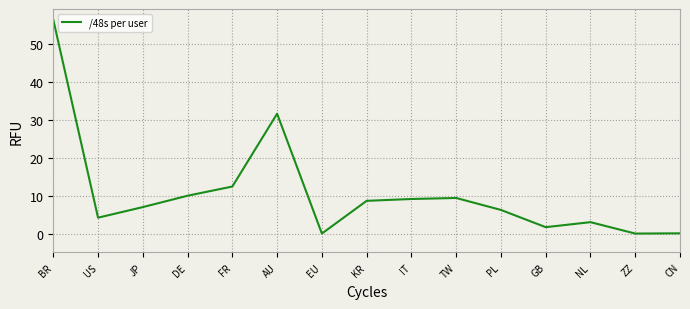

At which label is the value closest to 28?

AU